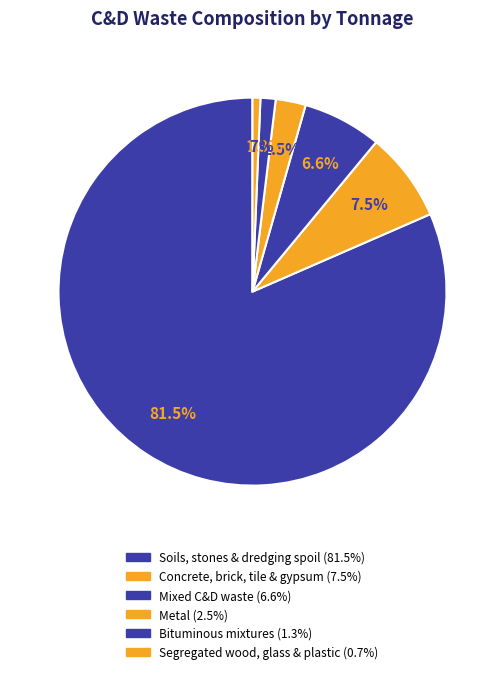

Which slice is the smallest?

Segregated wood, glass & plastic